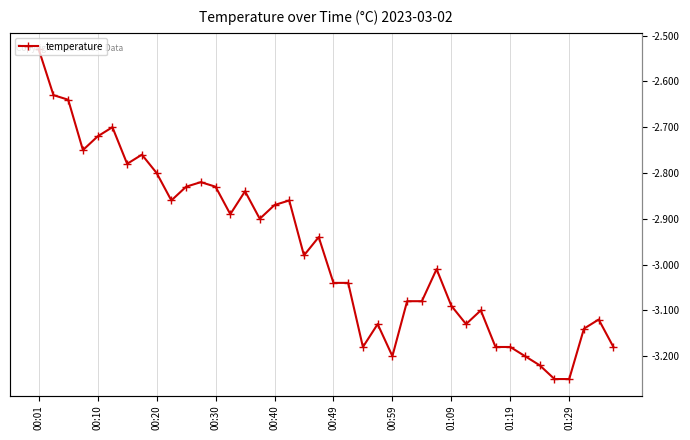

At which label is the value closest to -2?

00:01